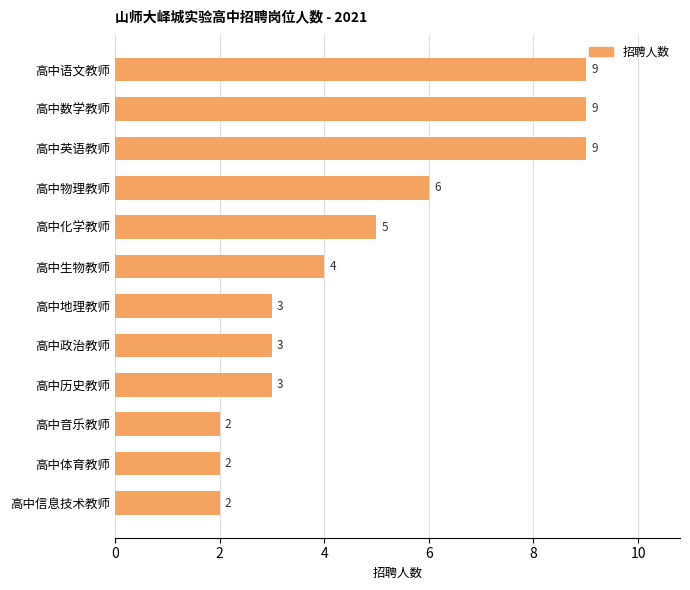

Between 高中信息技术教师 and 高中生物教师, which is larger?

高中生物教师